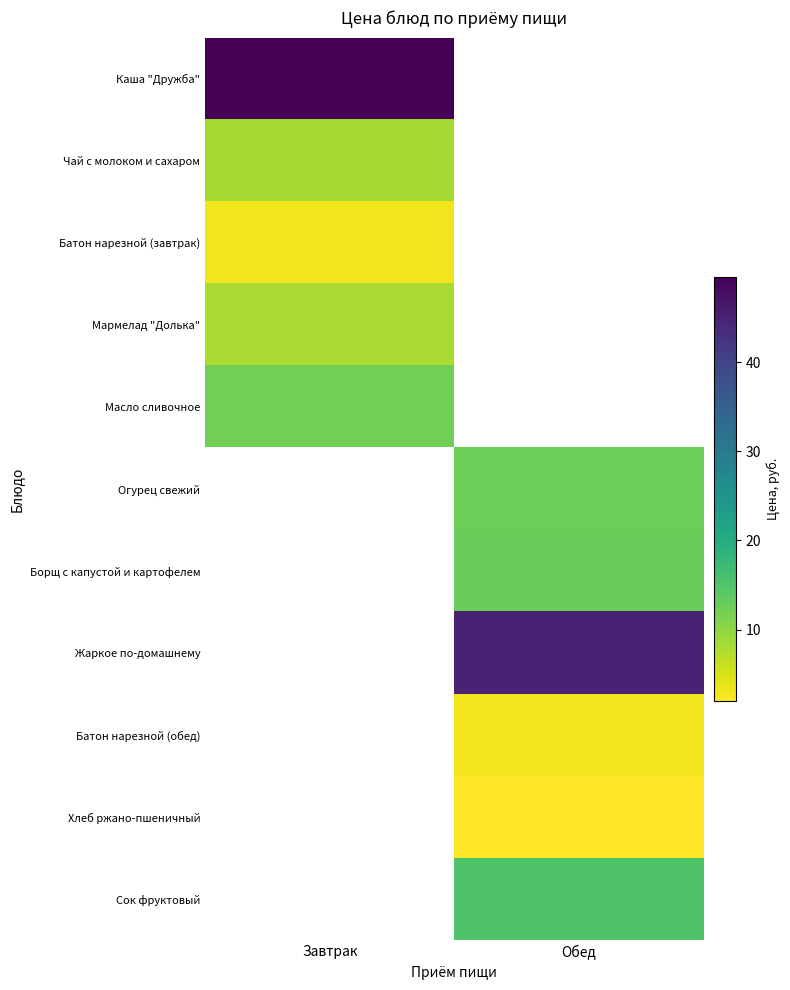

What is the smallest value displayed?

1.9